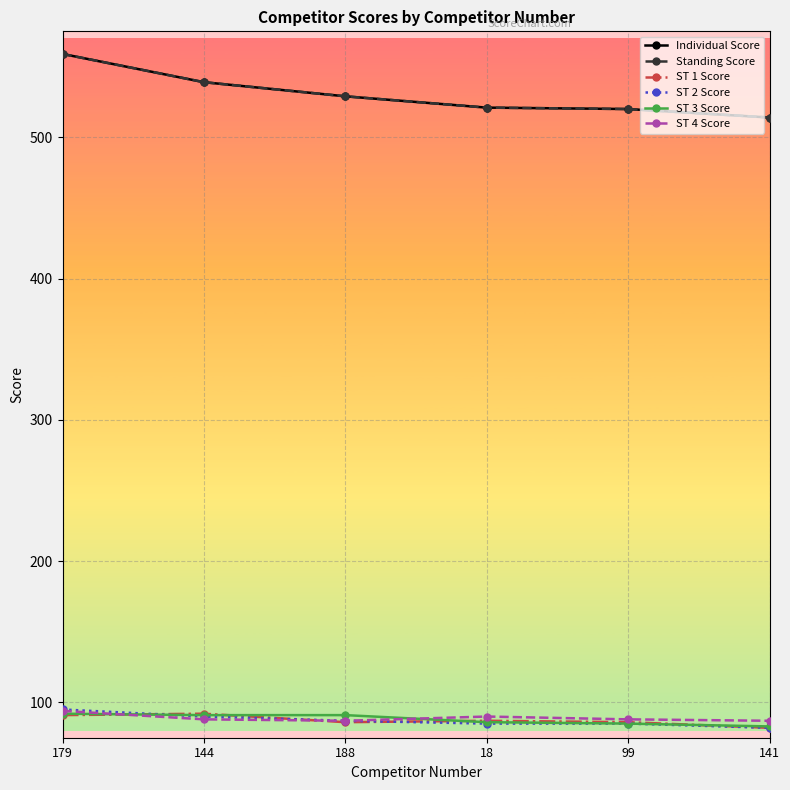

Does the chart have visible grid lines?

Yes